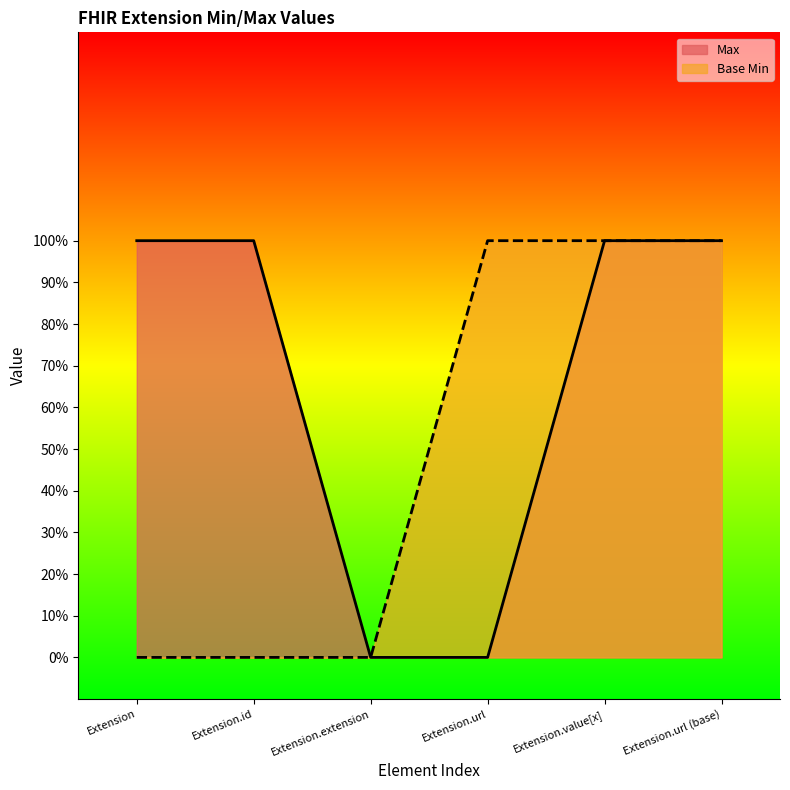

What position from the right is Extension?

6